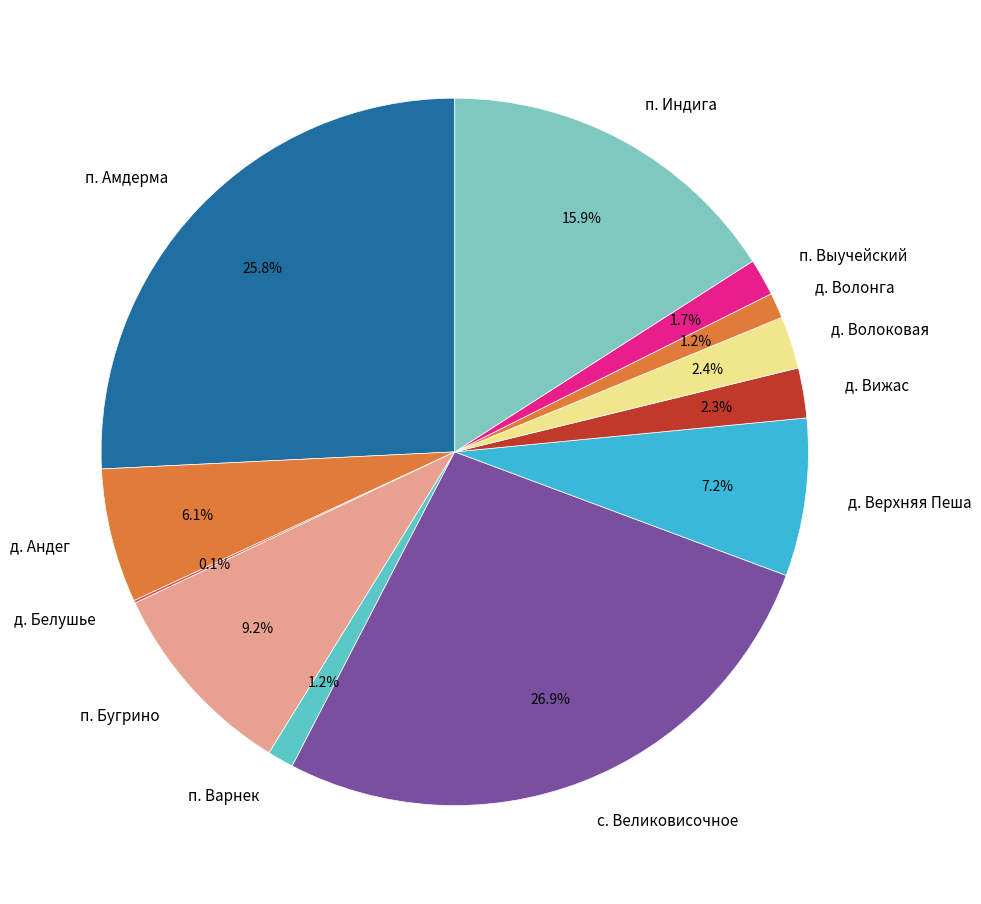

Which category has the biggest portion of the pie?

с. Великовисочное